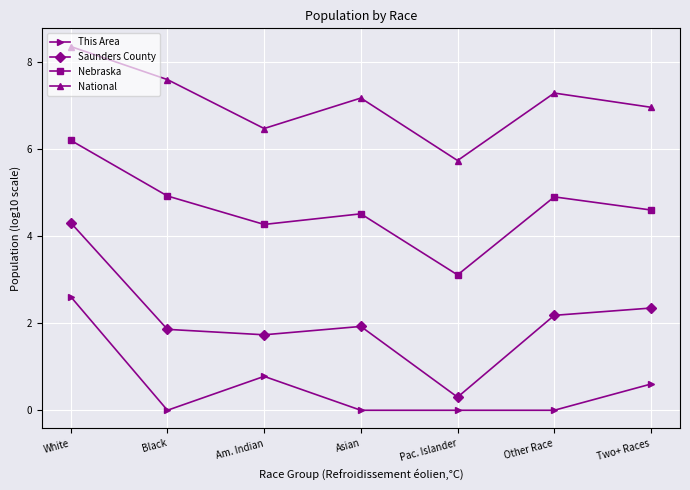

True or false: This Area and National cross at least once.

False